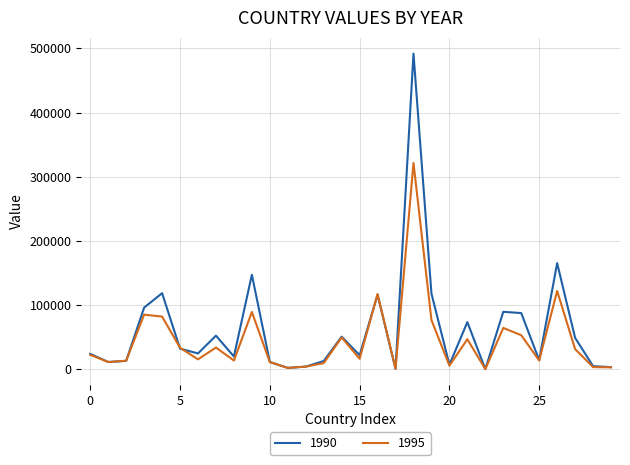

What is the greatest value displayed?

491932